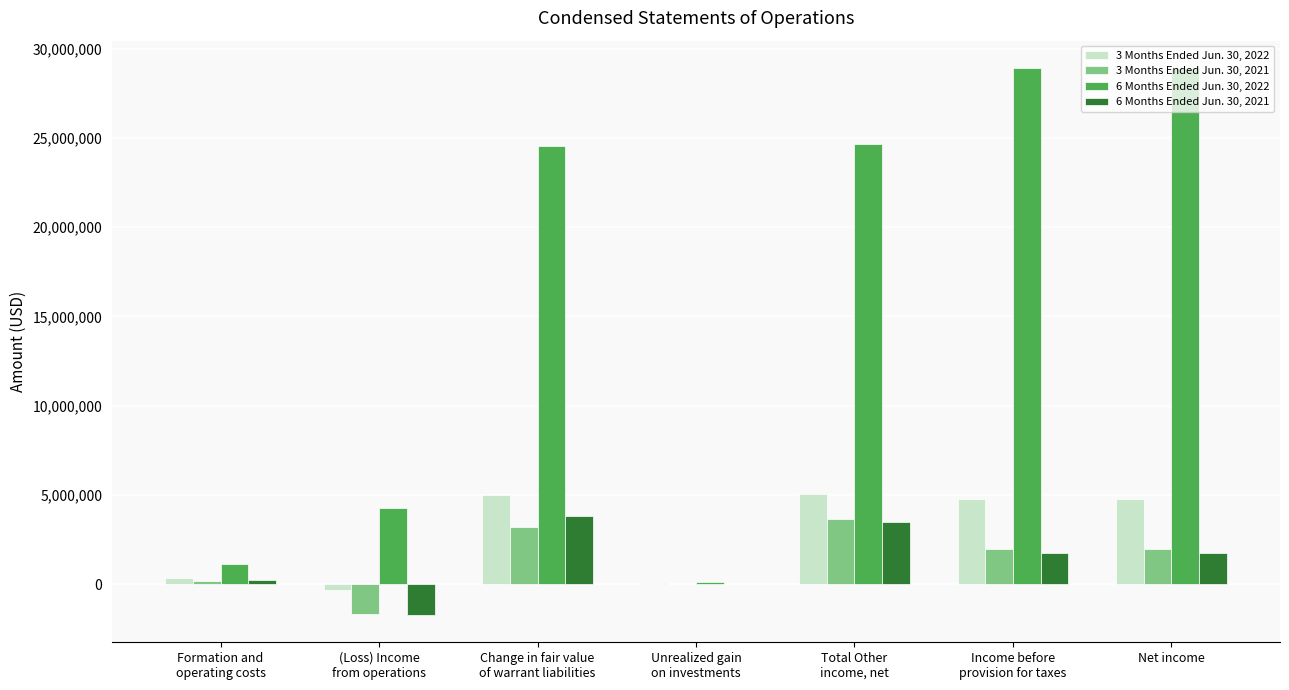

Which series has the largest range (max minus min)?

6 Months Ended Jun. 30, 2022